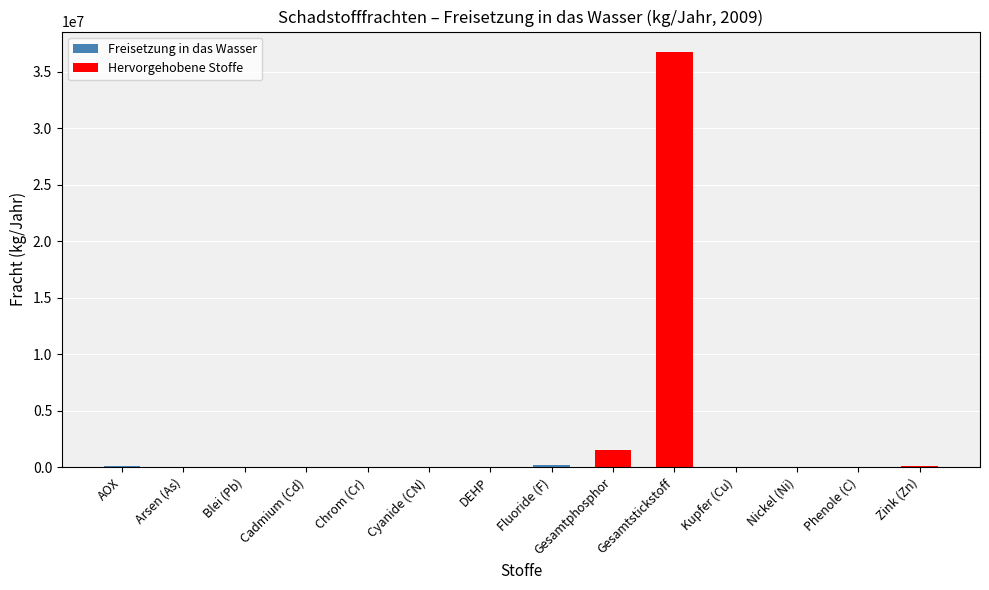

Where is the data nearest to the value 18372460?

Gesamtphosphor